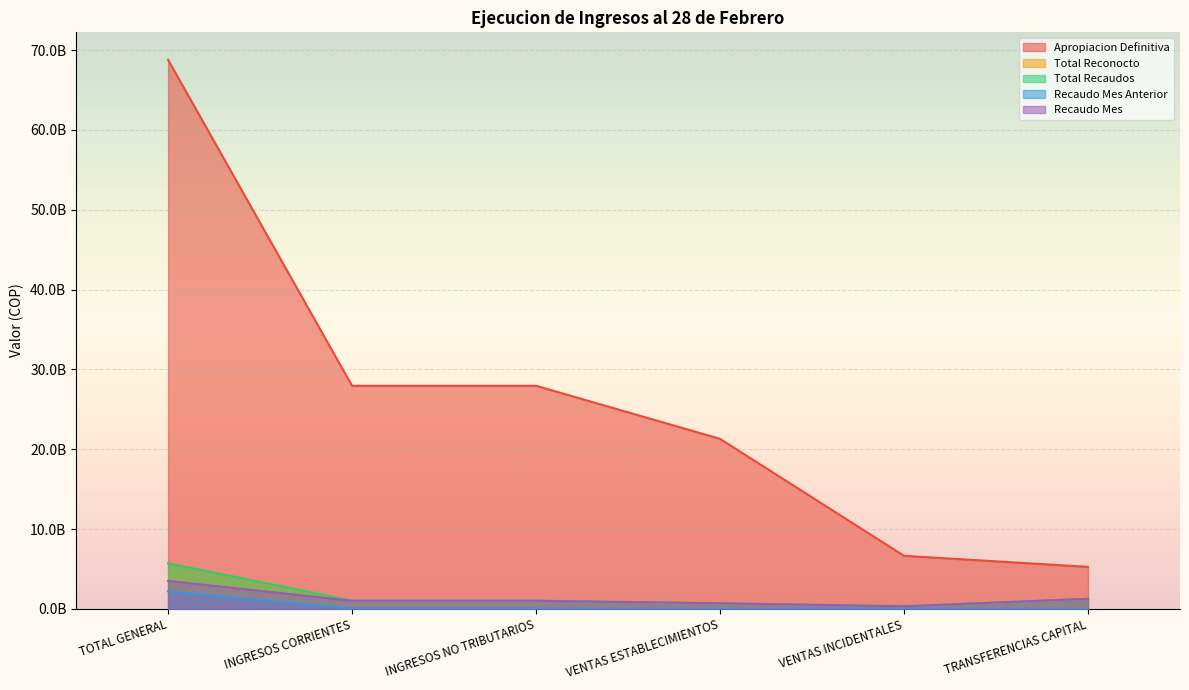

How many data points in Total Recaudos are less than 1039528838?

2